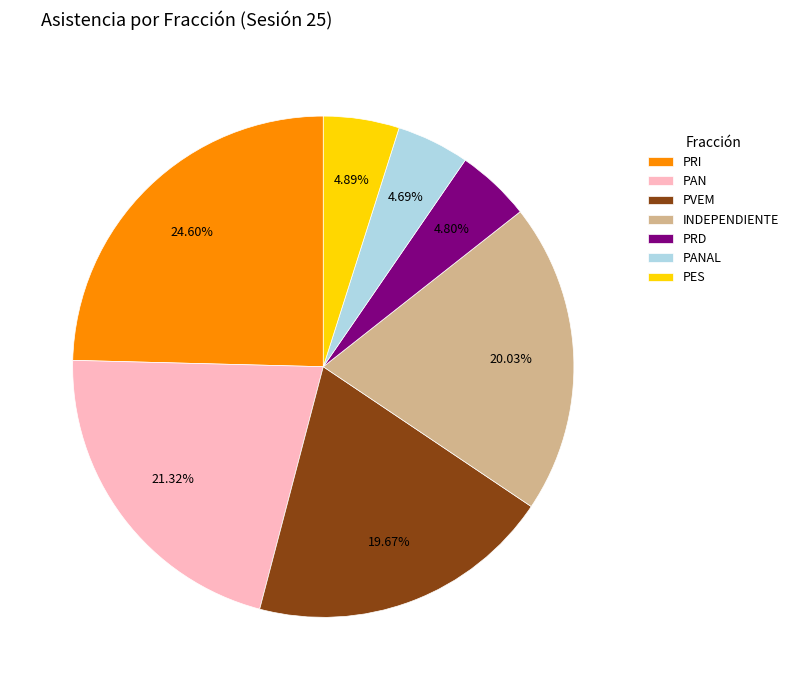

Is PRD the majority of the pie?

No